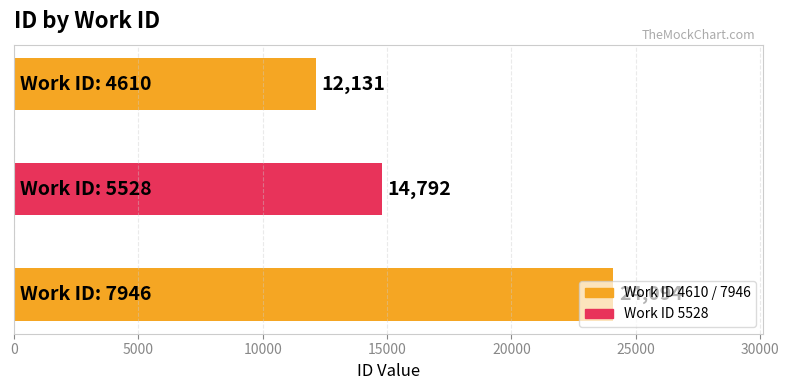

What is the ratio of the value at 4610 to the value at 4610?

1.0